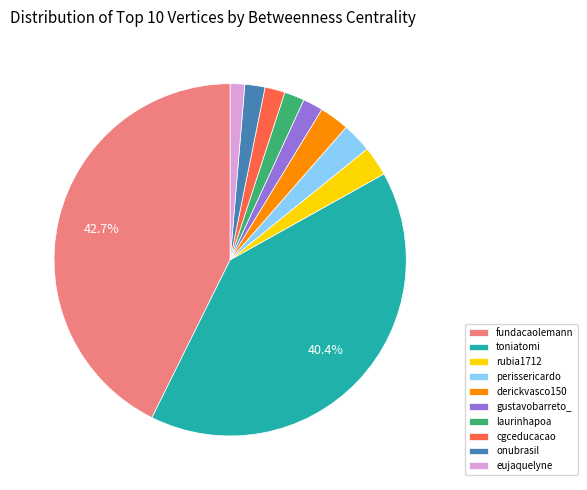

Is the sum of toniatomi and laurinhapoa greater than half?

No